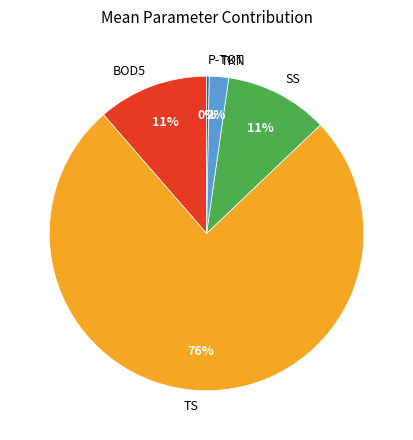

Between BOD5 and TS, which is larger?

TS